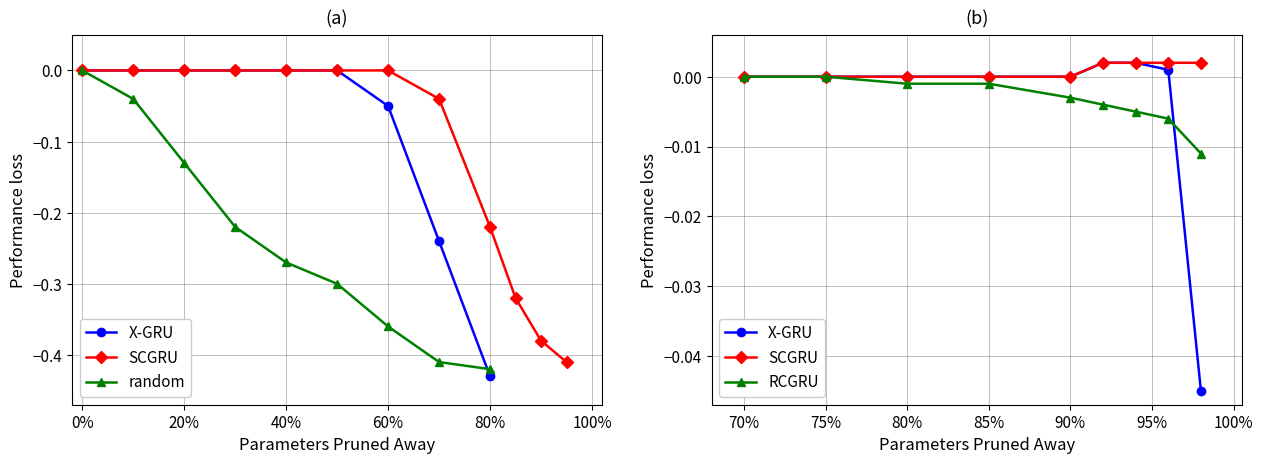

Count the number of categories in the chart.

9